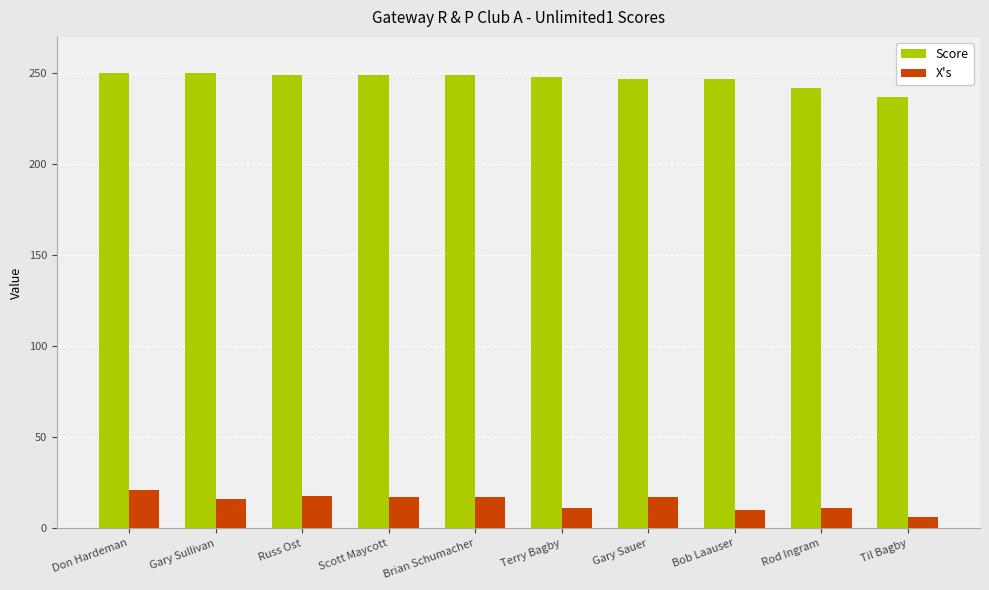

What is the sum of all X's values?

144